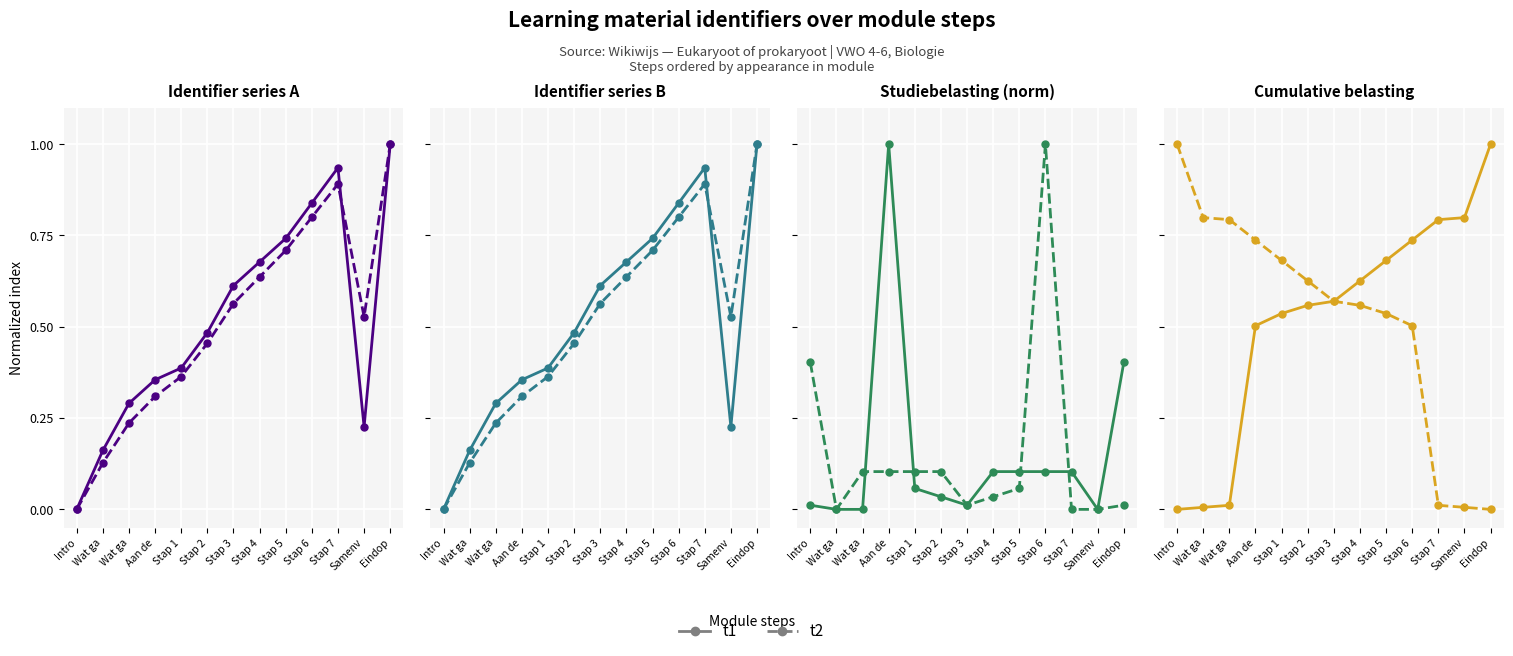

What are all the series names shown in the legend?

t1, t2